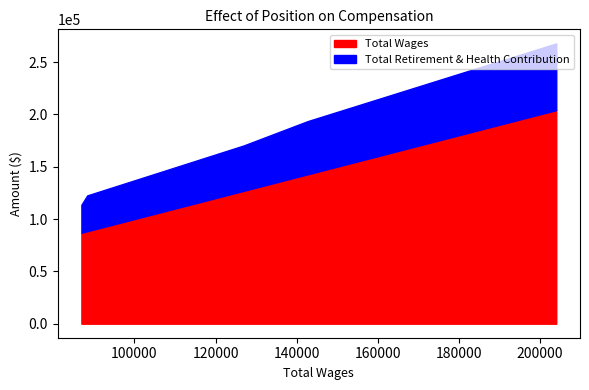

What is the maximum value shown in the chart?

204060